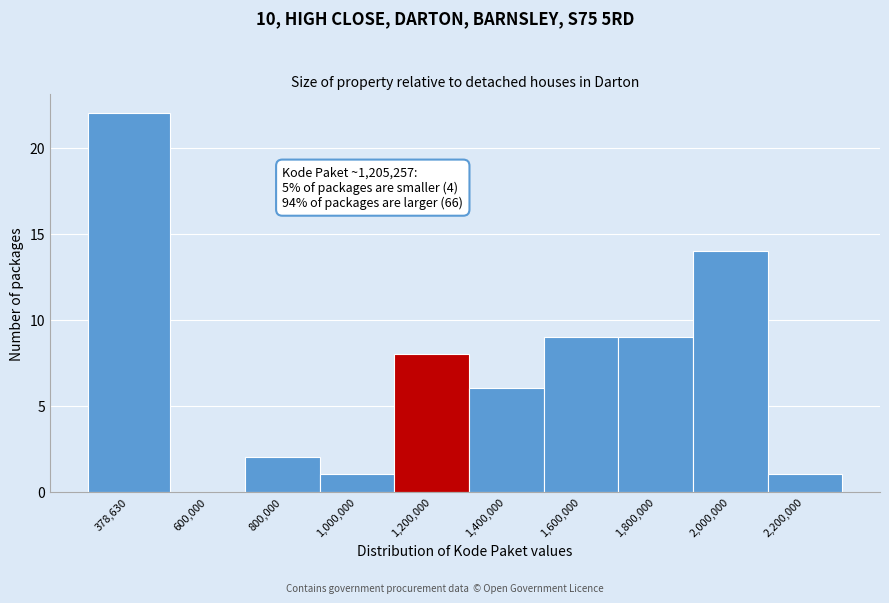

Reading right to left, transcribe all the data shown in this chart.

2,200,000=1	2,000,000=14	1,800,000=9	1,600,000=9	1,400,000=6	1,200,000=8	1,000,000=1	800,000=2	600,000=0	378,630=22